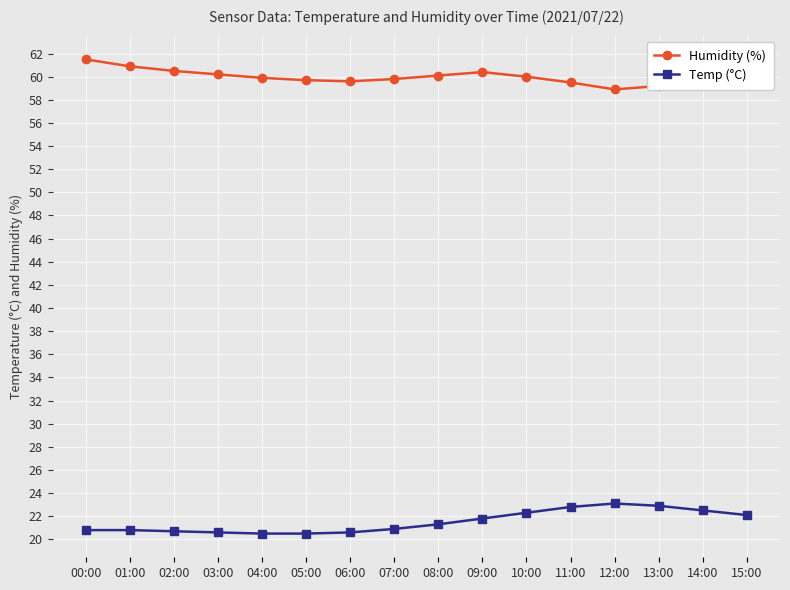

At 11:00, list the series in order from largest to smallest.

Humidity (%), Temp (°C)